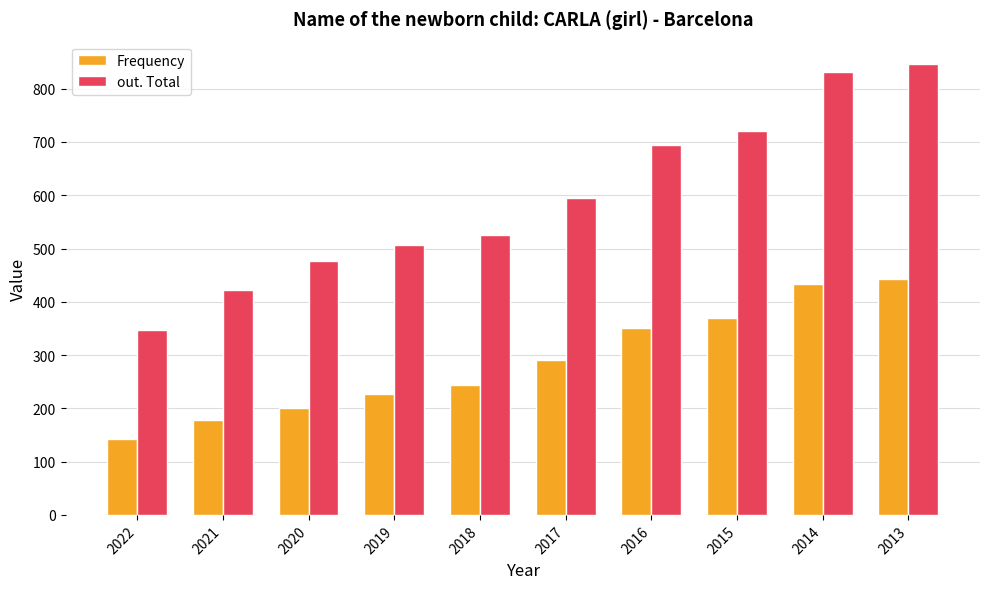

What is the maximum value for Frequency?

442